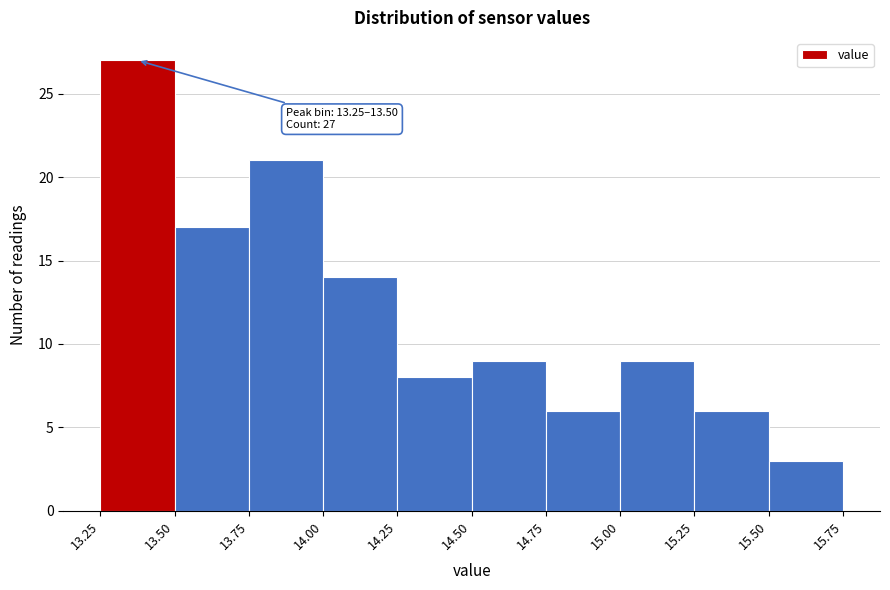

Over which range of the x-axis is the bar tallest?

13.25 to 13.50